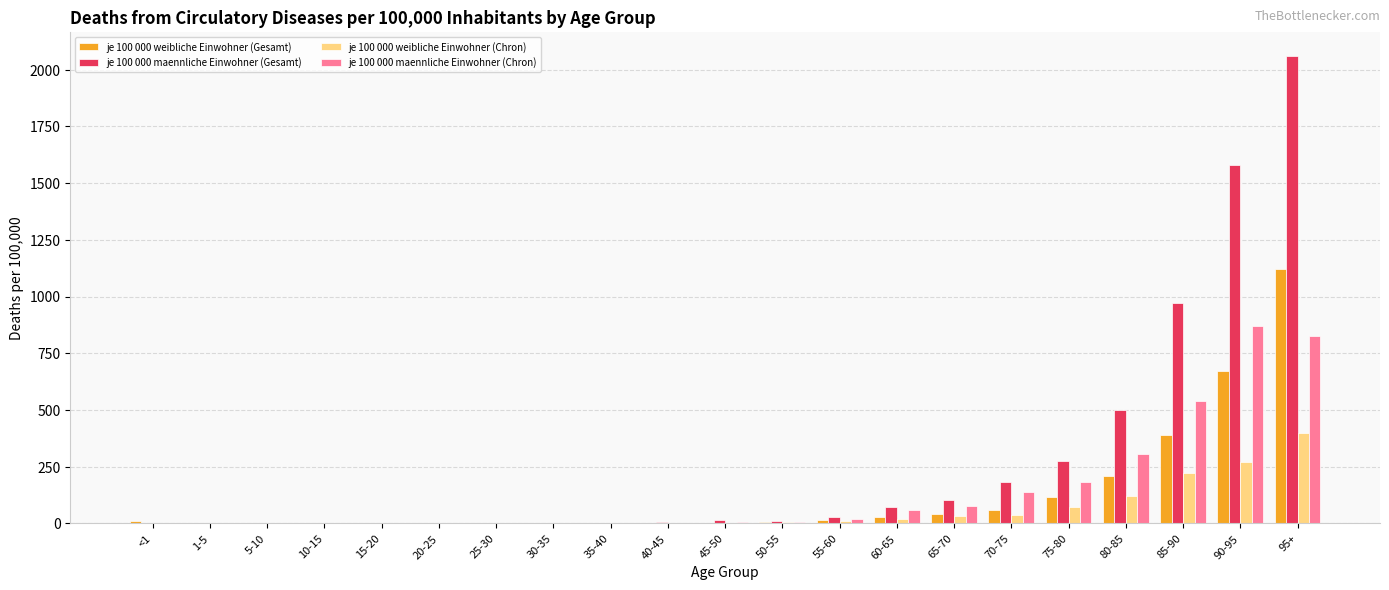

Is the value of je 100 000 maennliche Einwohner (Gesamt) at 5-10 greater than the value of je 100 000 weibliche Einwohner (Gesamt) at 65-70?

No